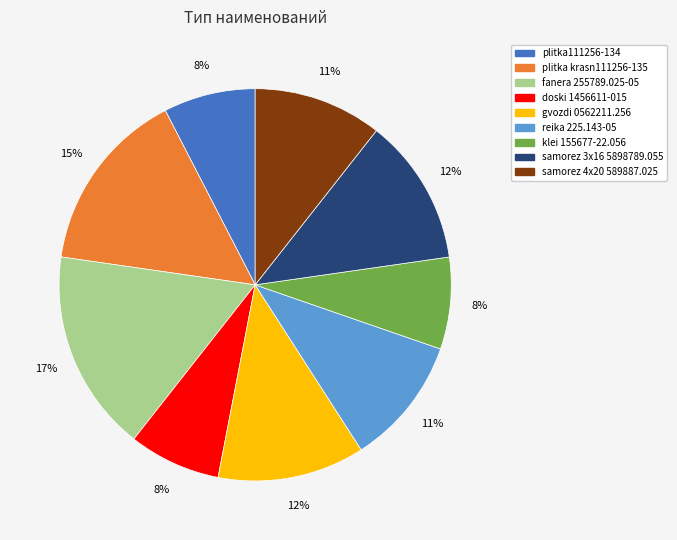

To the nearest percent, what is the average slice percentage?

11%